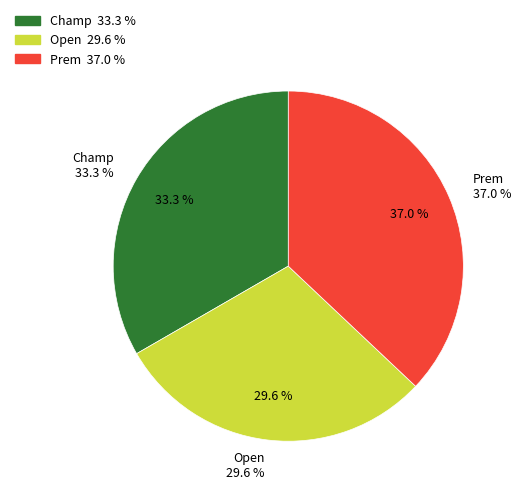

True or false: Open accounts for 30% of the total.

True